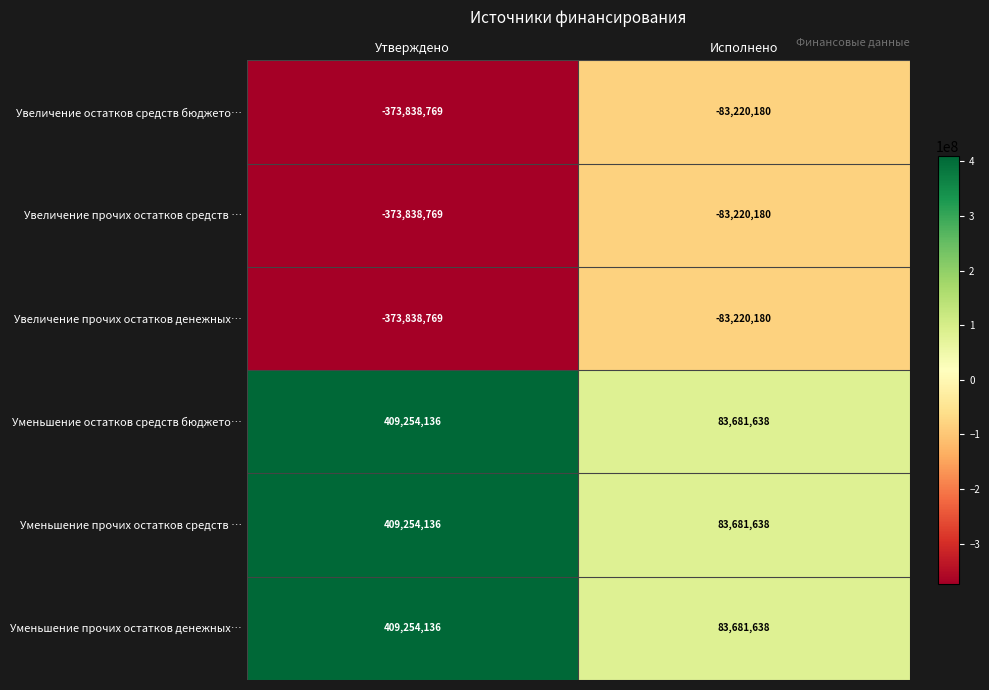

What is the difference between the highest and lowest values at Исполнено?

166901818